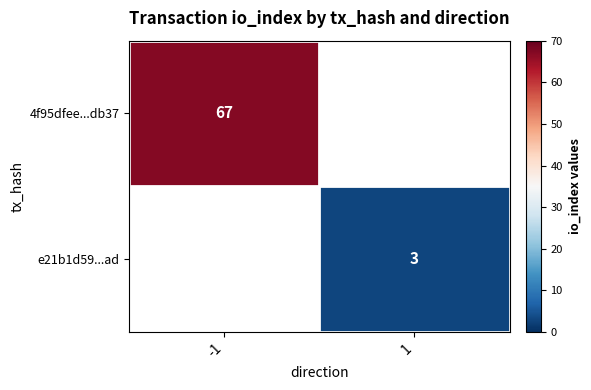

The value of 4f95dfee...db37 at -1 is 67. True or false?

True